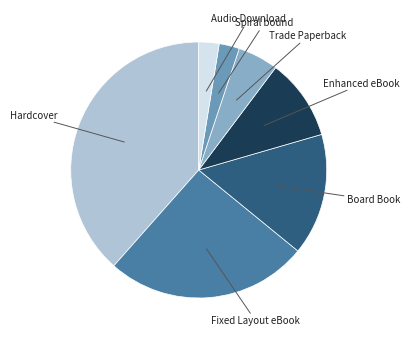

Is it true that Hardcover is 50% of the pie?

False